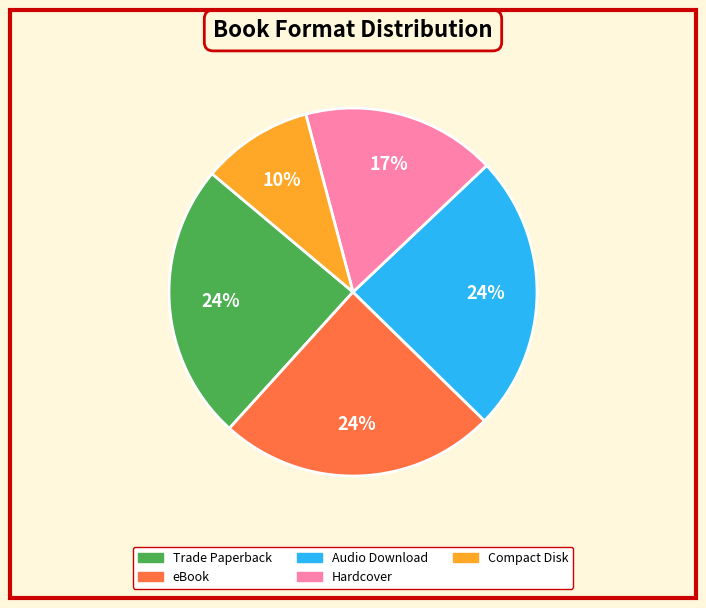

To the nearest percent, what is the combined percentage of Compact Disk and Trade Paperback?

34%